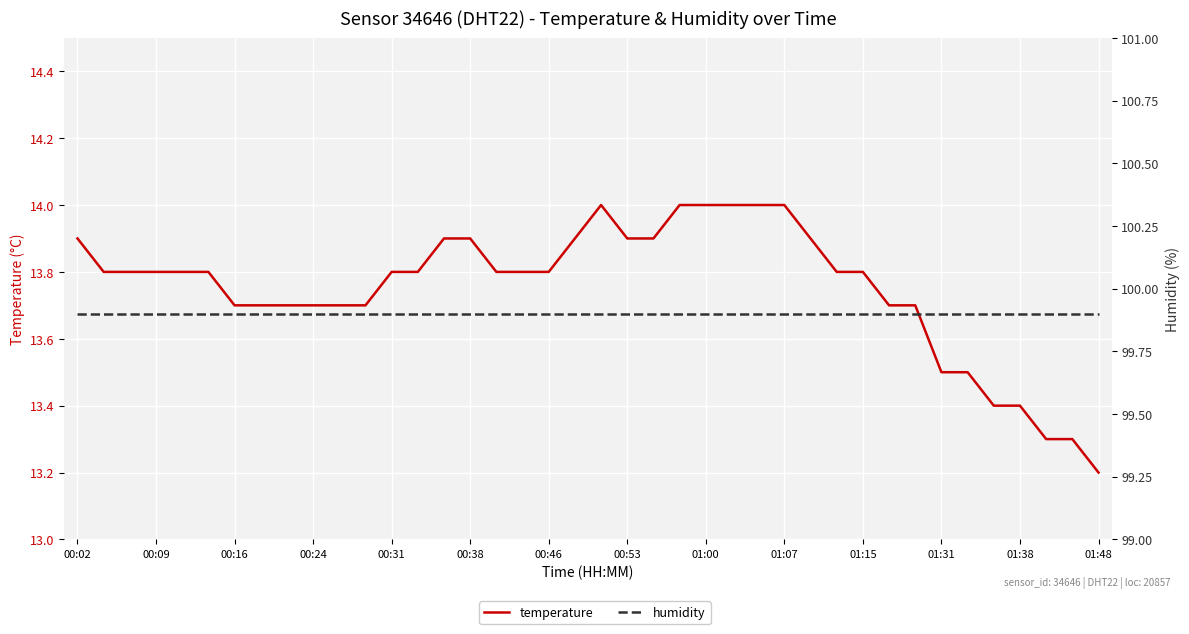

The value of humidity at 16 is 167.1. True or false?

False